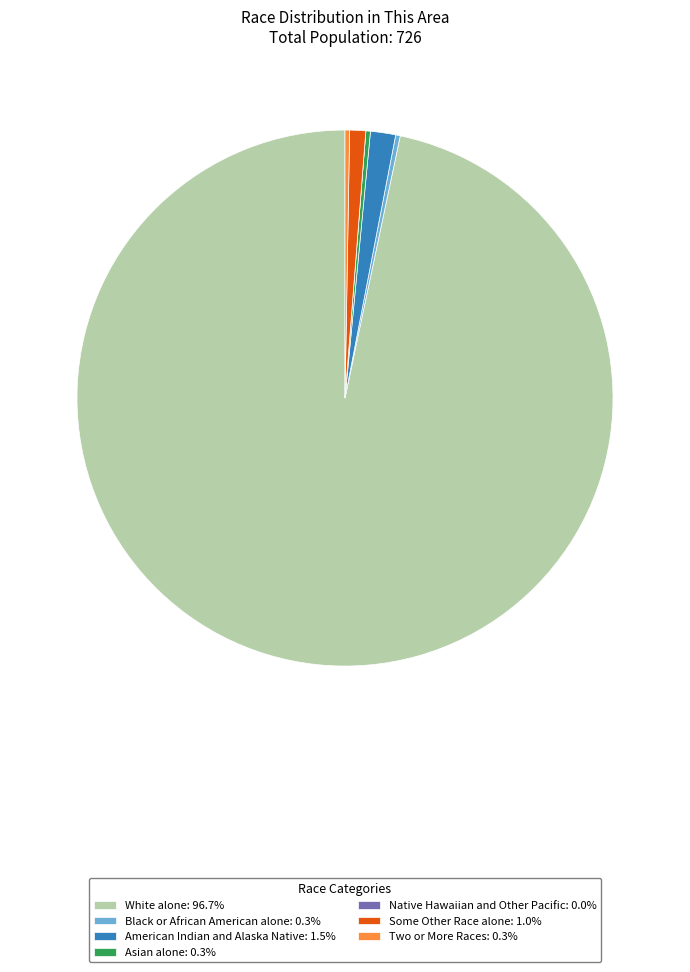

Is it true that Some Other Race alone is 1% of the pie?

True